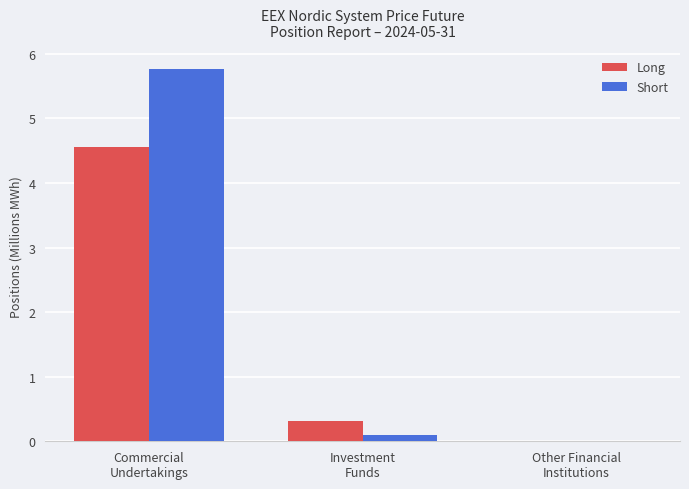

What are all the series names shown in the legend?

Long, Short